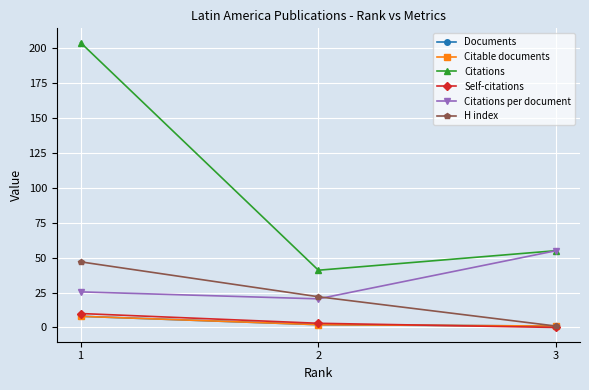

Is this an area chart (filled region under the line)?

No